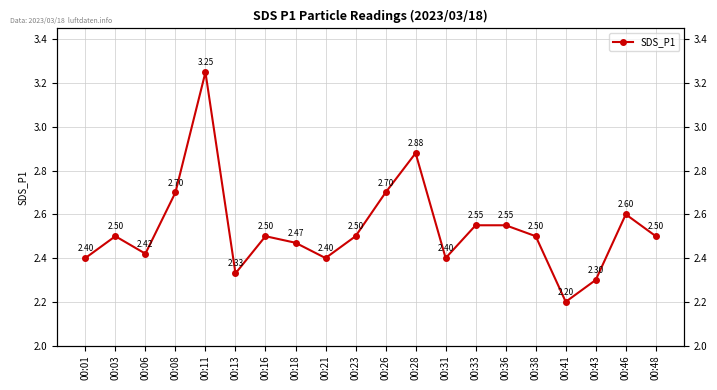

Where is the first local maximum?

00:03